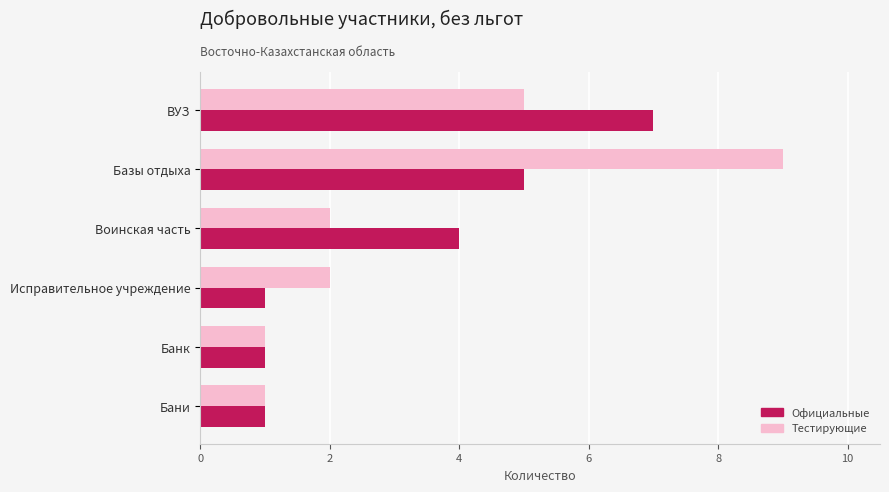

What is the maximum value shown in the chart?

9